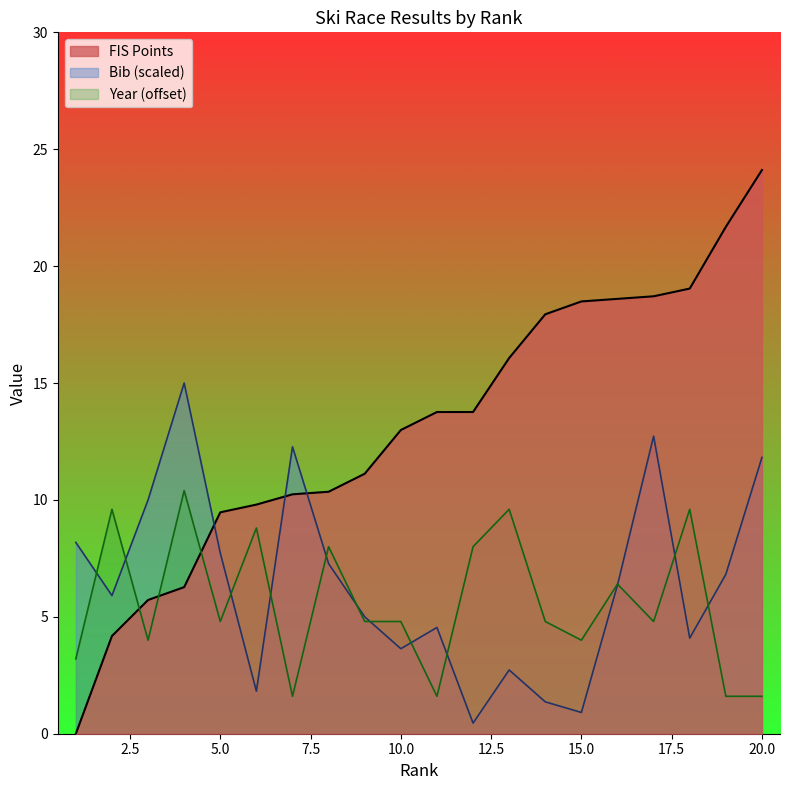

What is the difference between the maximum and minimum values in the Bib series?

14.5